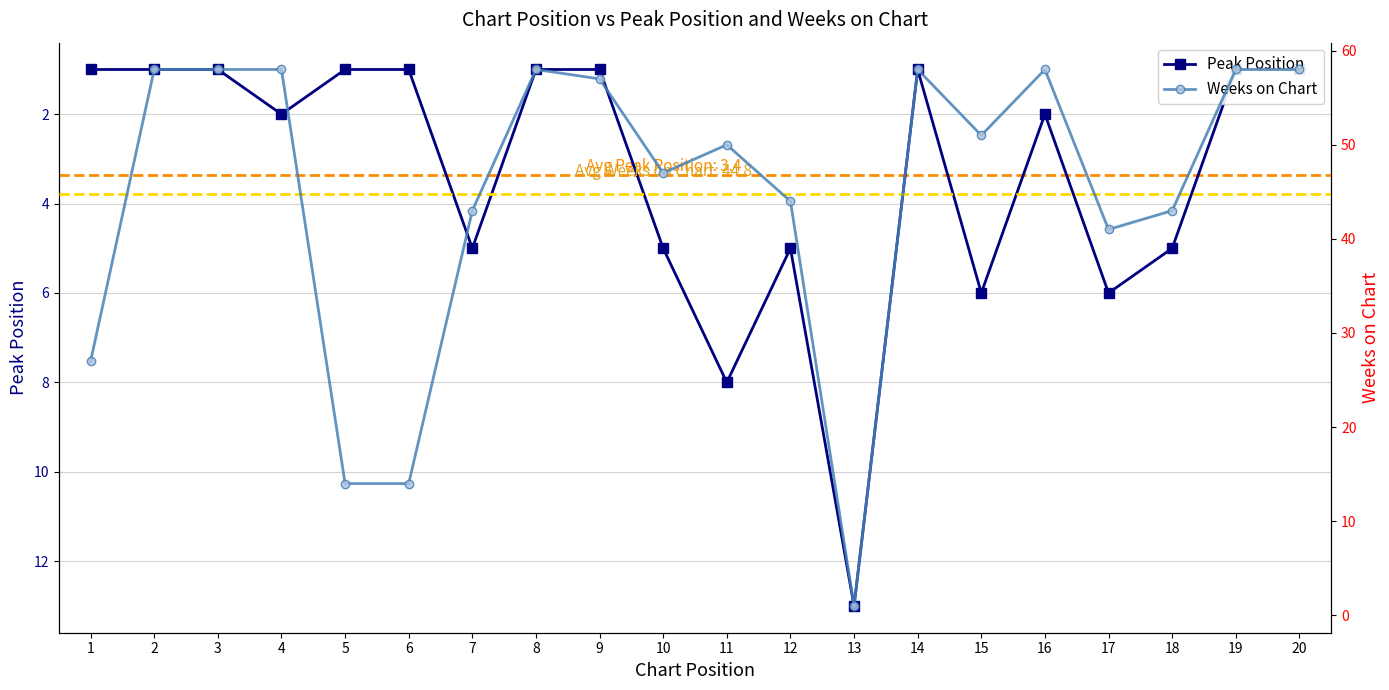

At how many categories does at least one series exceed 3?

20